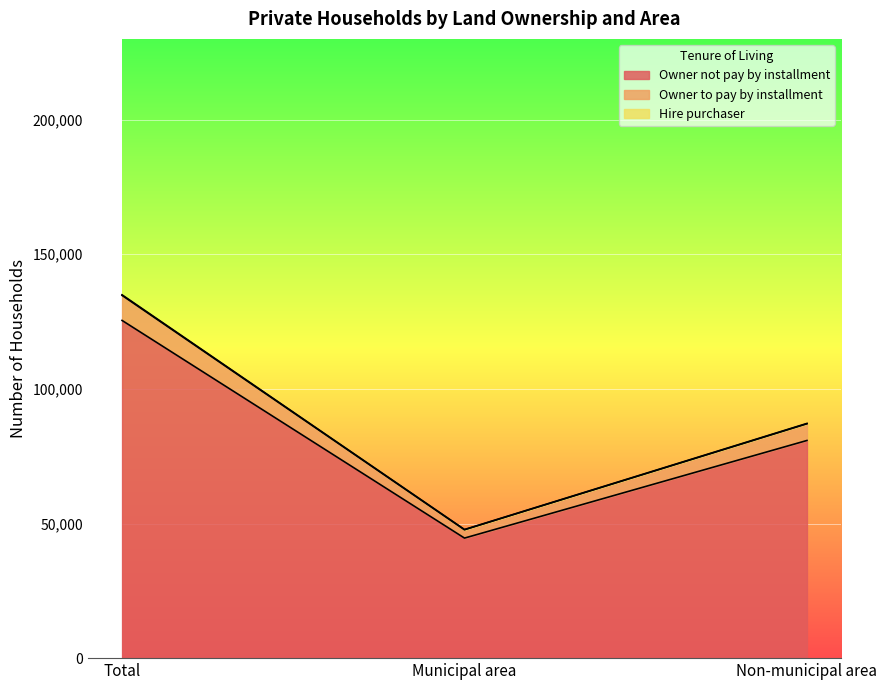

What is the label of the 2nd point from the left?

Municipal area